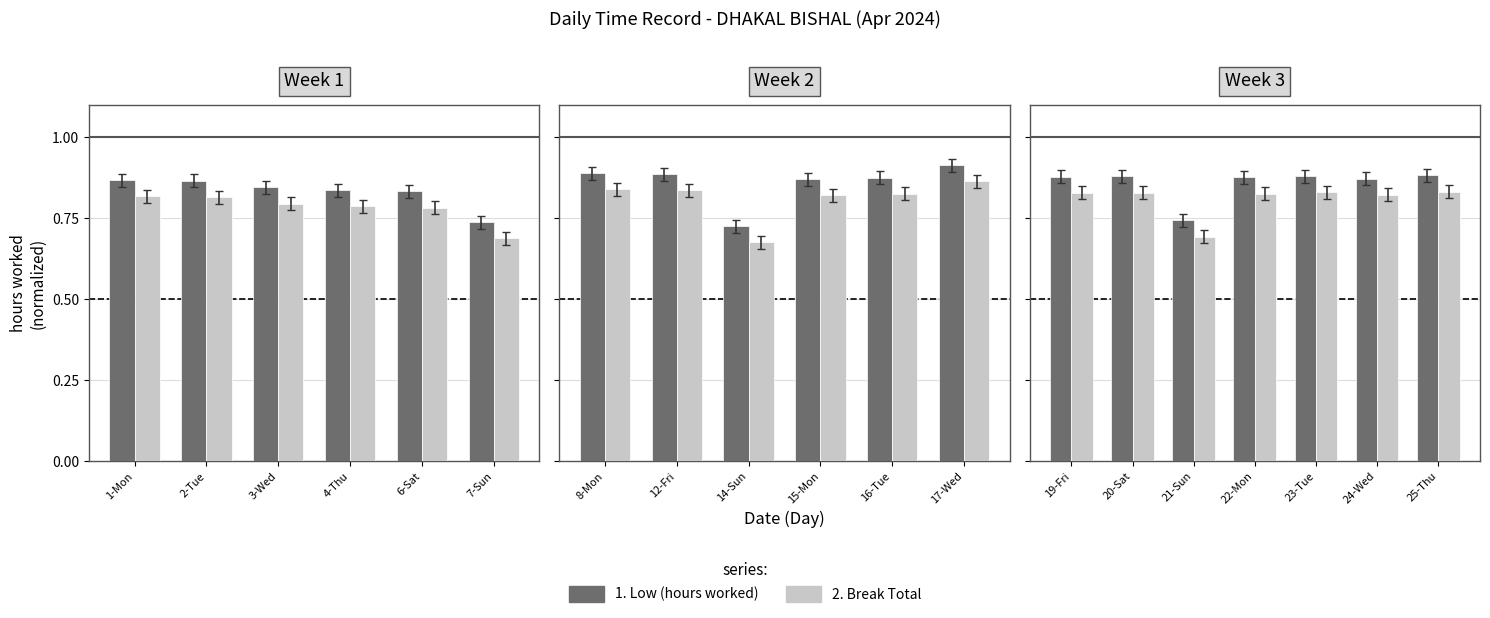

Are the bars grouped side by side (vs. stacked)?

Yes